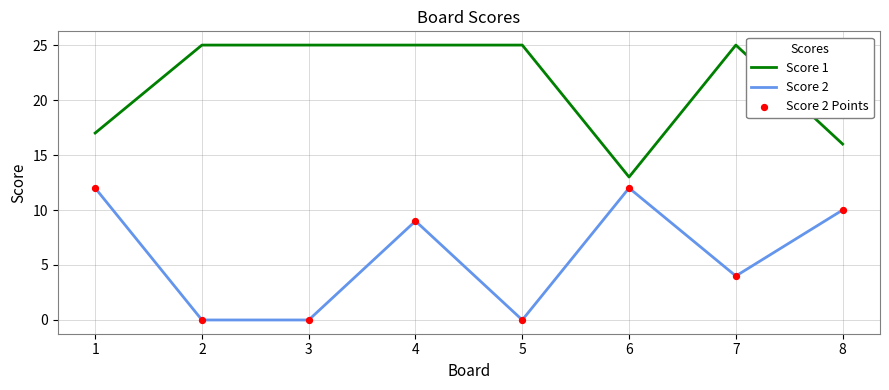

Is the value of Score 2 at 3 greater than the value of Score 1 at 7?

No